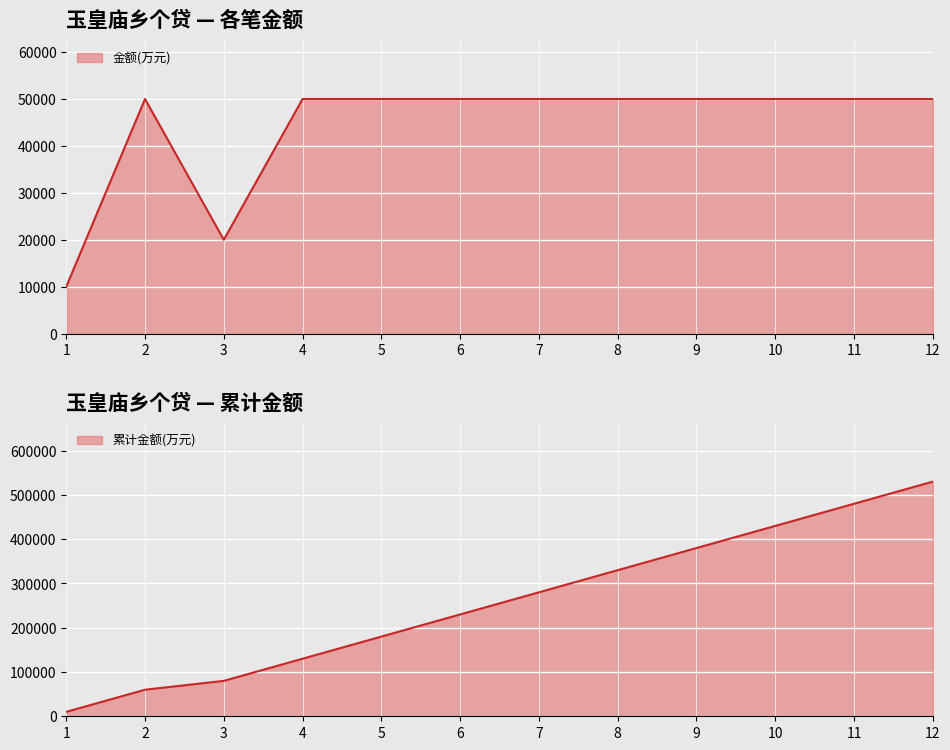

What is the sum of the values at 11 and 10?

100000